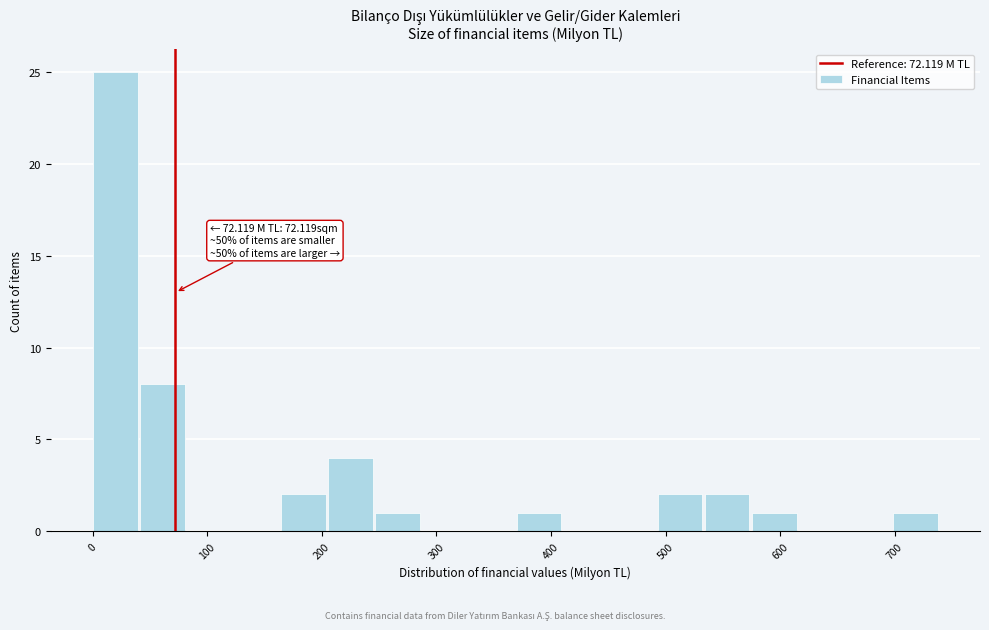

Over which range of the x-axis is the bar tallest?

0 to 40